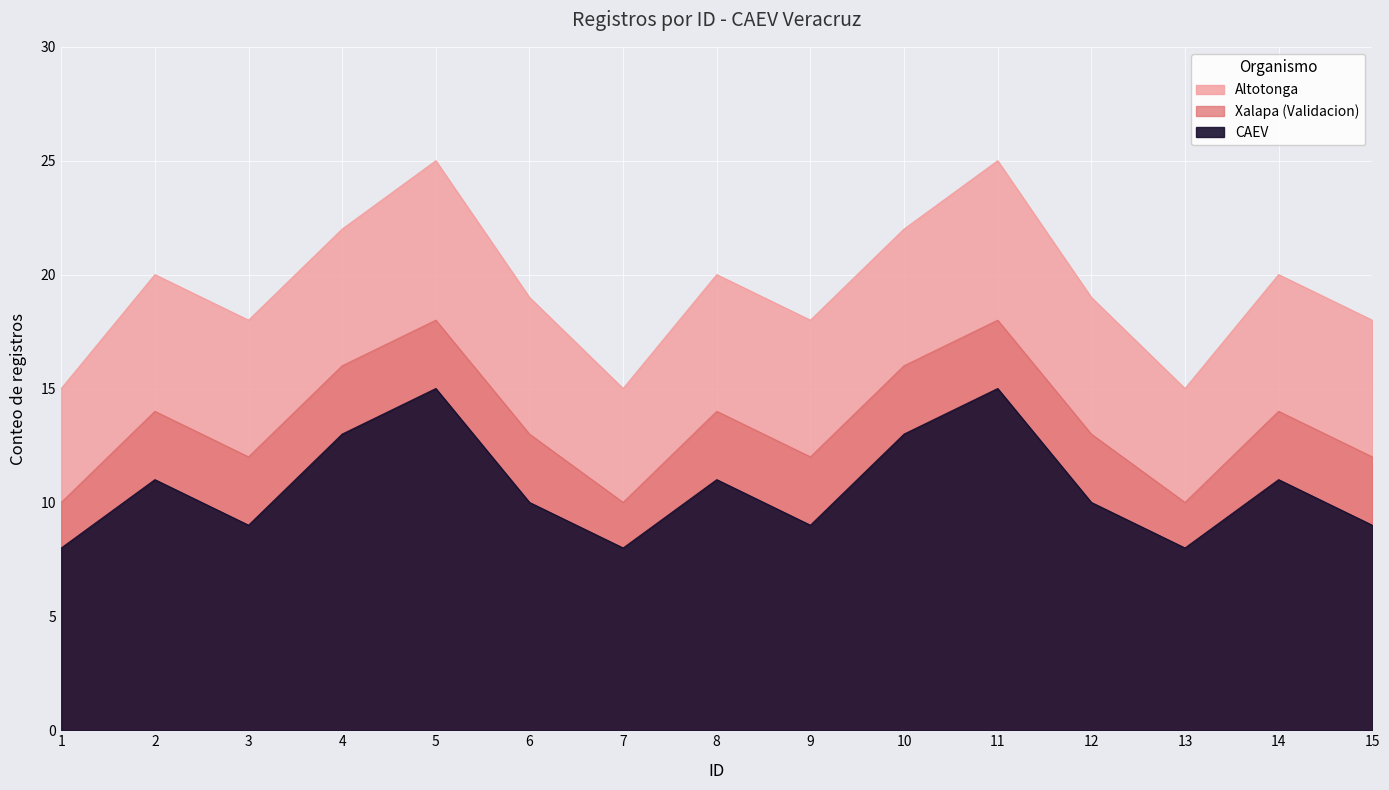

Reading left to right, what are all the values shown in this chart?

Altotonga: 1=15	2=20	3=18	4=22	5=25	6=19	7=15	8=20	9=18	10=22	11=25	12=19	13=15	14=20	15=18
Xalapa (Validacion): 1=10	2=14	3=12	4=16	5=18	6=13	7=10	8=14	9=12	10=16	11=18	12=13	13=10	14=14	15=12
CAEV: 1=8	2=11	3=9	4=13	5=15	6=10	7=8	8=11	9=9	10=13	11=15	12=10	13=8	14=11	15=9